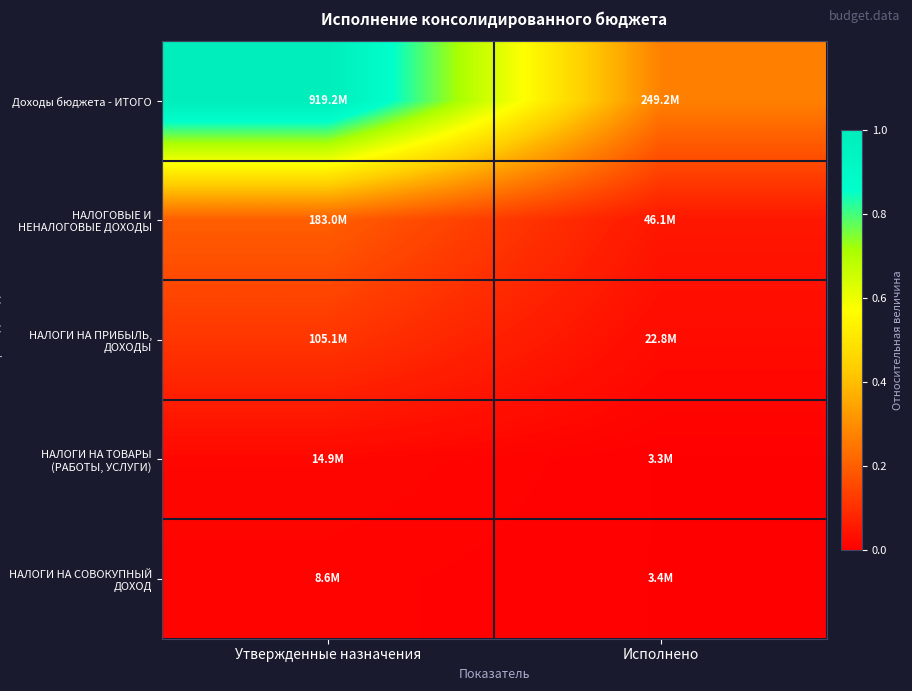

Which series changed the most between Утвержденные назначения and Исполнено?

Доходы бюджета - ИТОГО